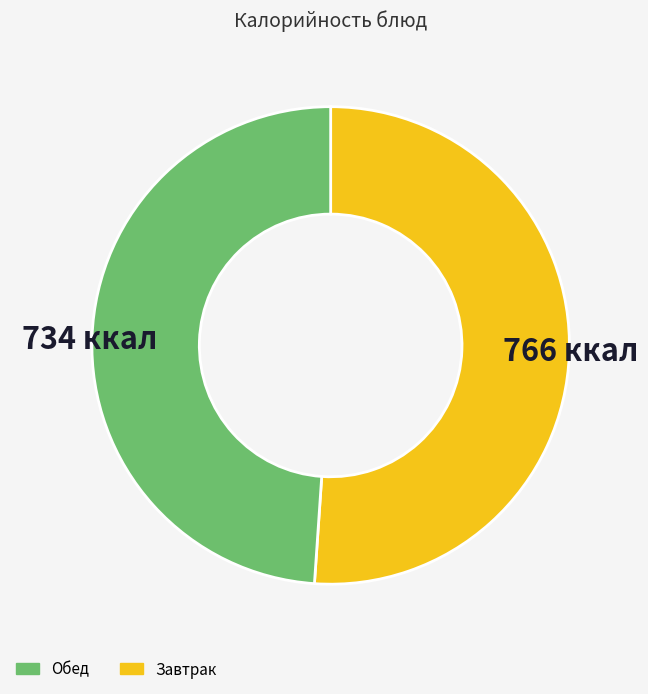

Is there a majority slice in this chart?

Yes